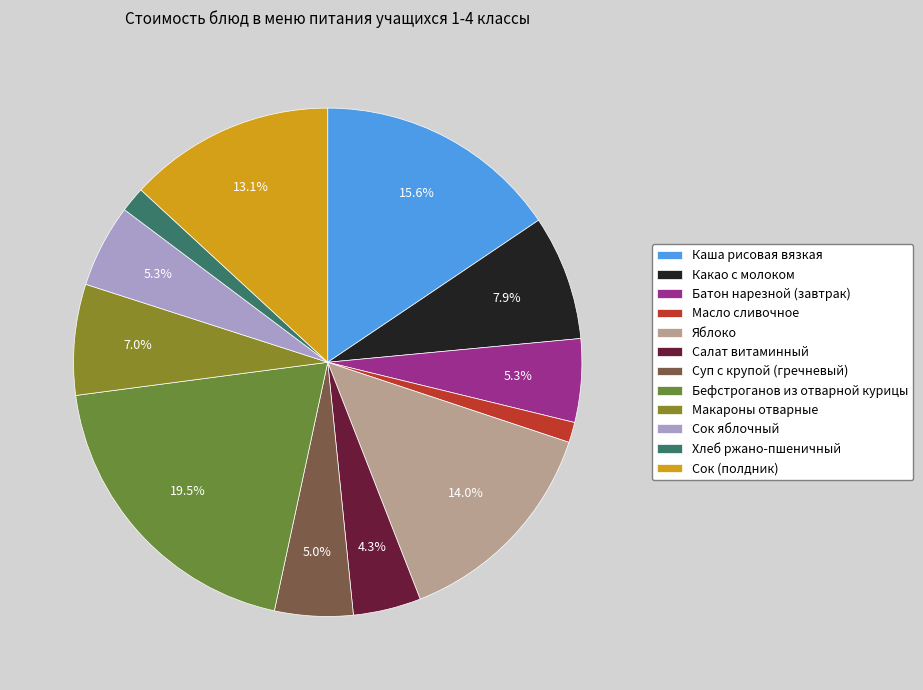

Which category has the biggest portion of the pie?

Бефстроганов из отварной курицы